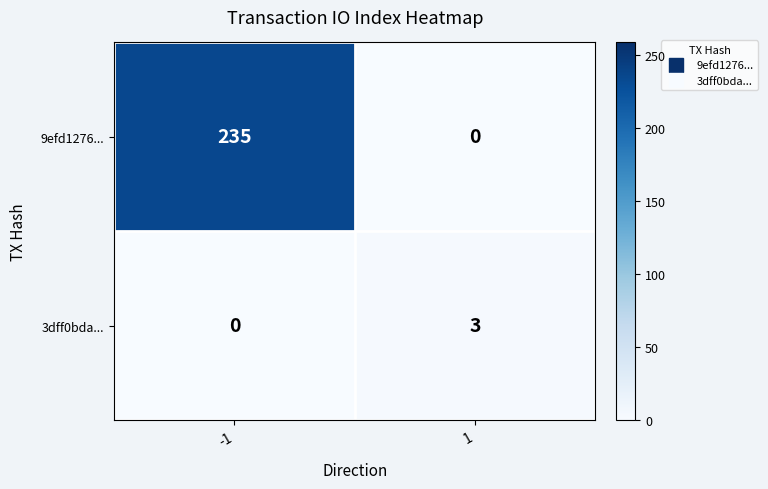

Reading left to right, extract all data points from this chart.

9efd1276...: -1=235	1=0
3dff0bda...: -1=0	1=3